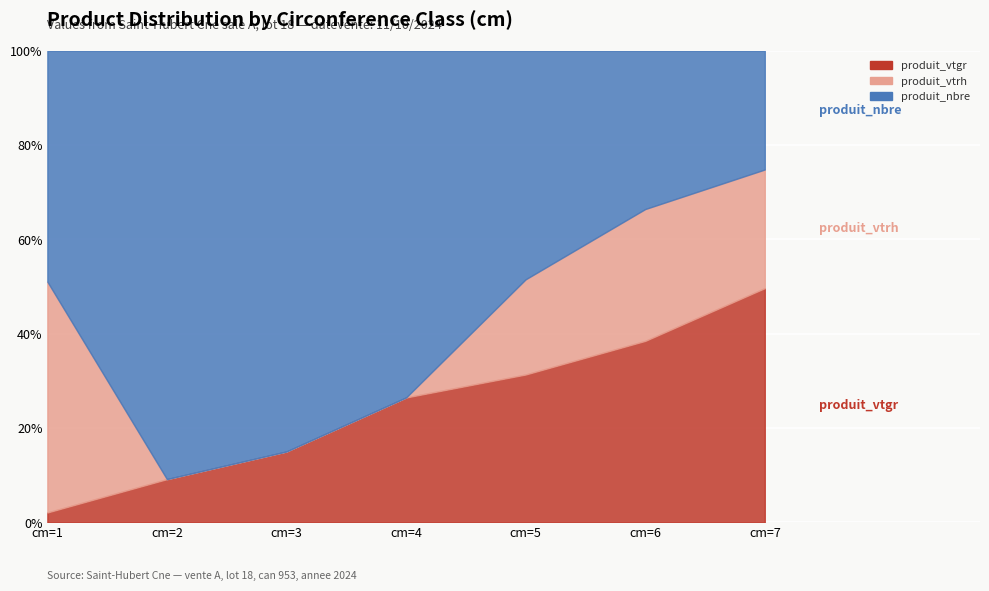

Reading left to right, extract all data points from this chart.

produit_nbre: 11.0	28.0	17.0	40.0	12.0	6.0	1.0
produit_vtrh: 11.0	0.0	0.0	0.0	5.0	5.0	1.0
produit_vtgr: 0.5	2.8	3.0	14.4	7.8	6.9	2.0
lot_nbre: 115.0	115.0	115.0	115.0	115.0	115.0	115.0
lot_vtgr: 37.3	37.3	37.3	37.3	37.3	37.3	37.3